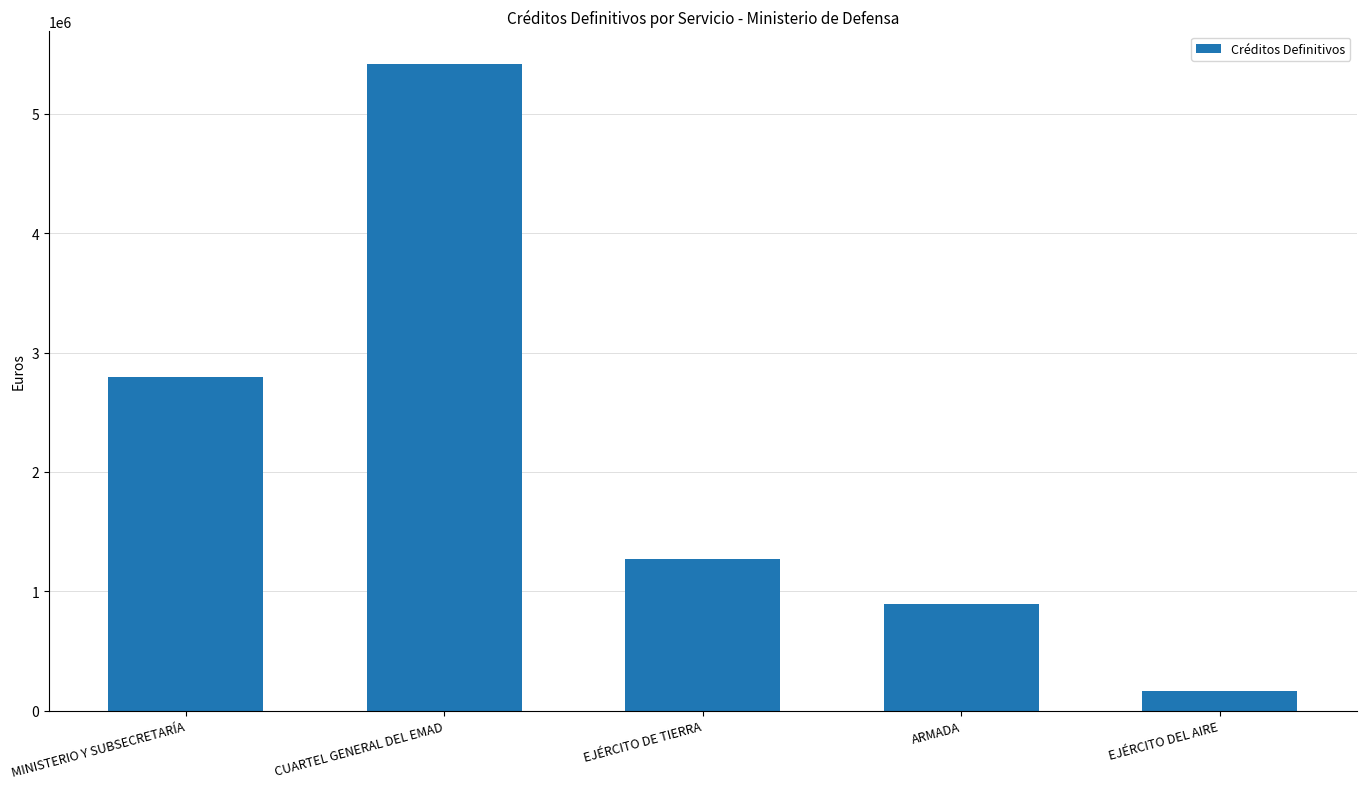

List the labels in order of value, largest first.

CUARTEL GENERAL DEL EMAD, MINISTERIO Y SUBSECRETARÍA, EJÉRCITO DE TIERRA, ARMADA, EJÉRCITO DEL AIRE